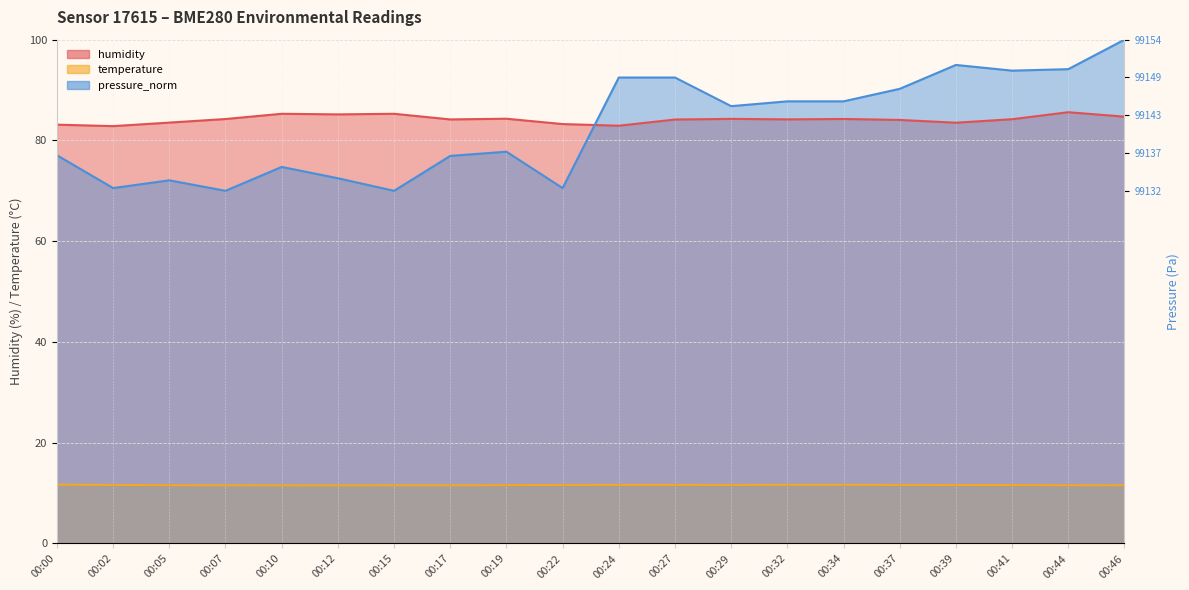

What is the average value of the humidity series?

84.2